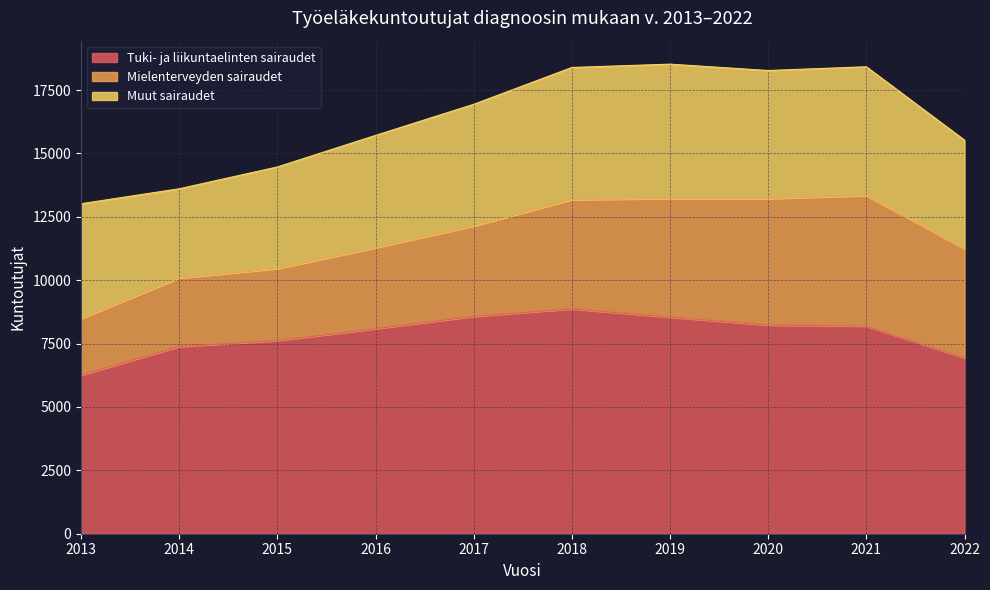

How many values in the Mielenterveyden sairaudet series are below 4308?

5